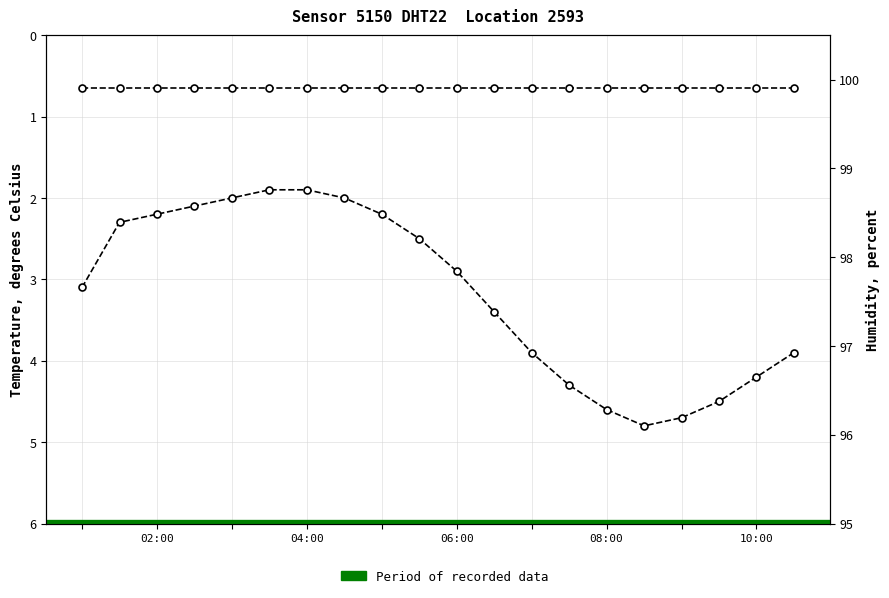

Reading right to left, extract all data points from this chart.

temperature: 3.9	4.2	4.5	4.7	4.8	4.6	4.3	3.9	3.4	2.9	2.5	2.2	2.0	1.9	1.9	2.0	2.1	2.2	2.3	3.1
humidity: 99.9	99.9	99.9	99.9	99.9	99.9	99.9	99.9	99.9	99.9	99.9	99.9	99.9	99.9	99.9	99.9	99.9	99.9	99.9	99.9